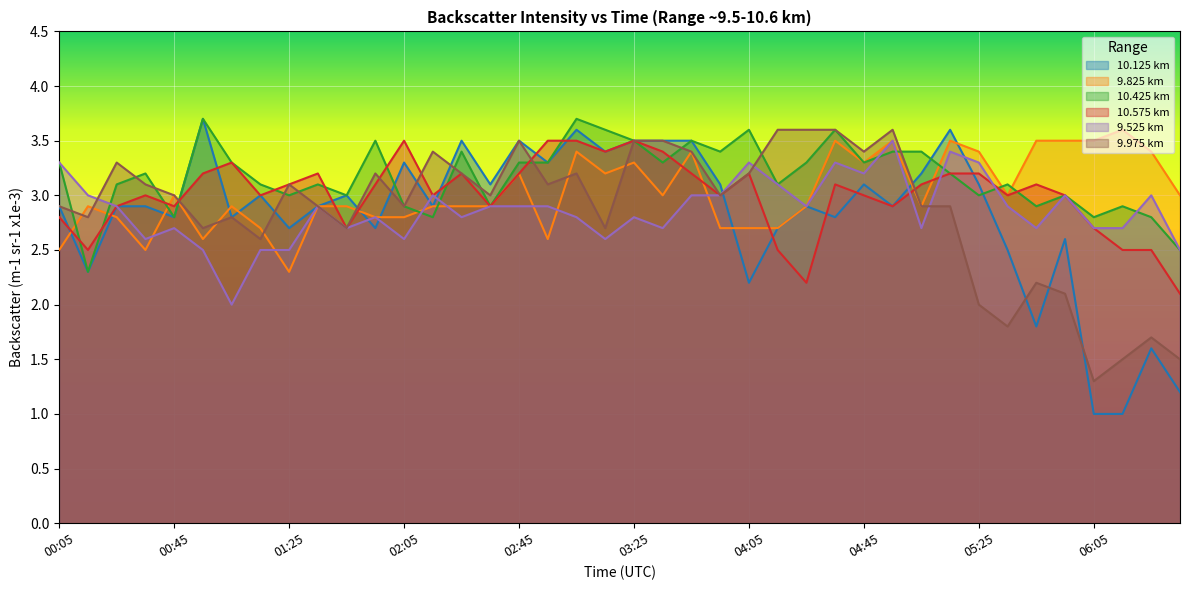

What position from the right is 04:05?

16